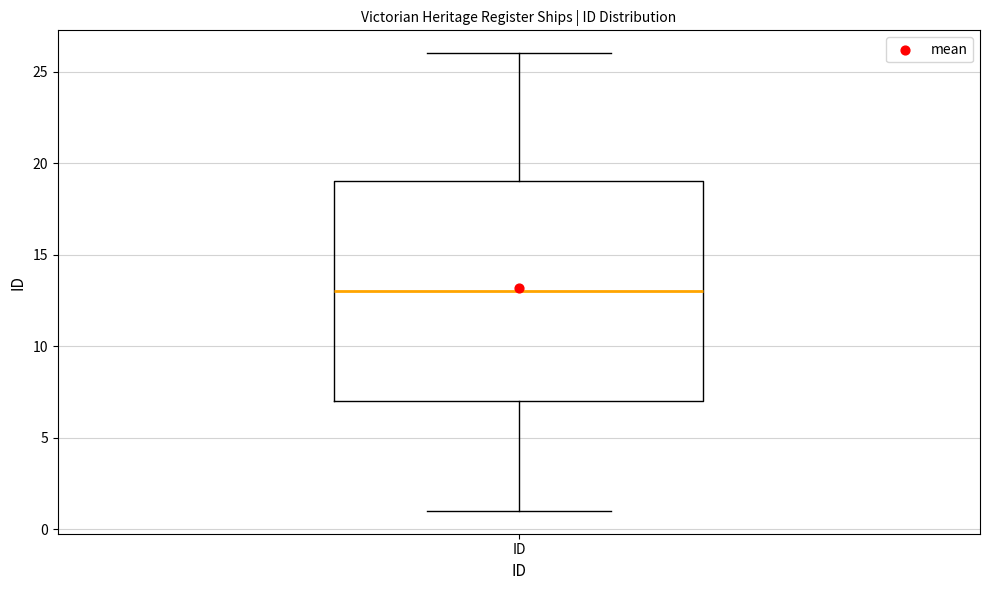

Where does the lower whisker of the box for ID end on the y-axis? The values are not printed on the chart, so give them approximately, as read against the axis.

1